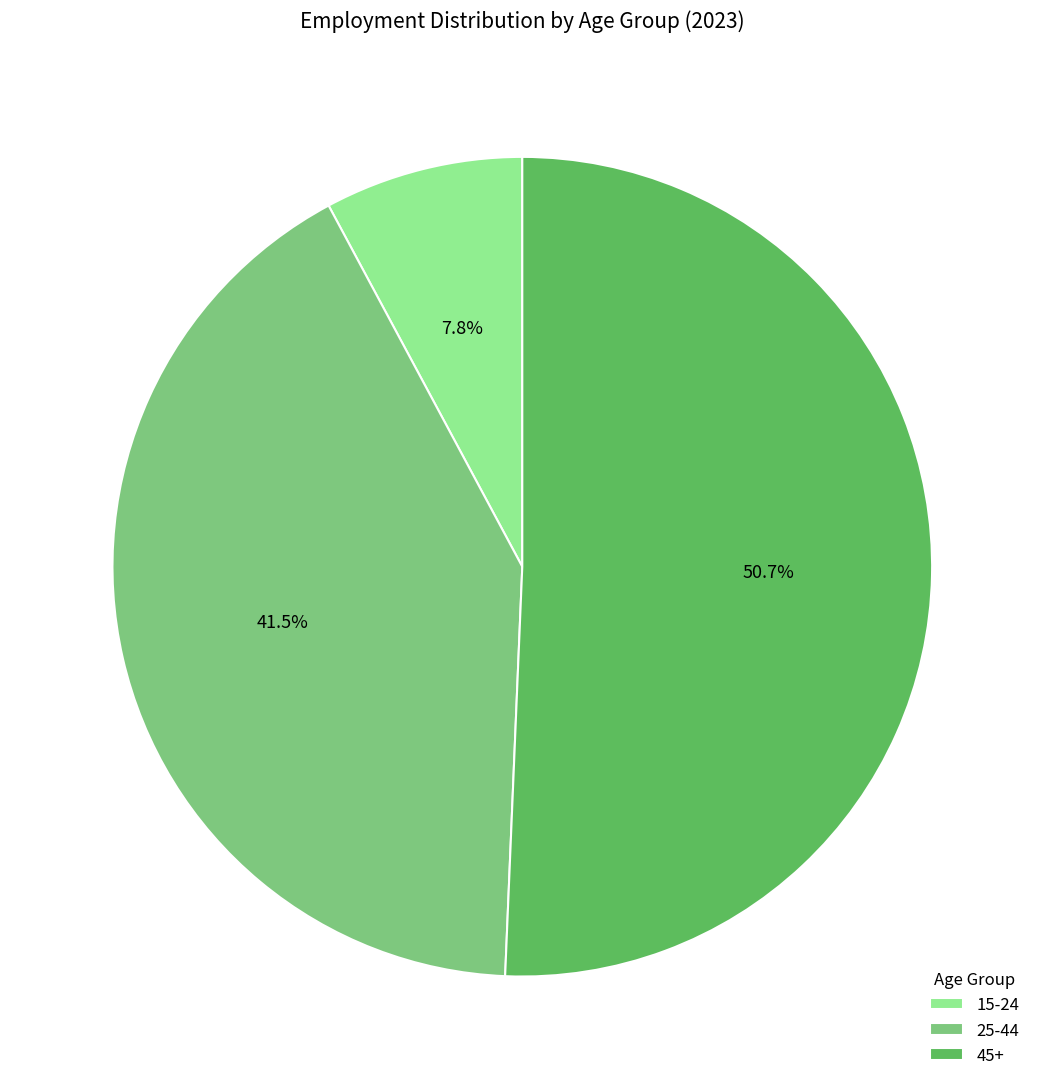

Rank the categories by value from highest to lowest.

45+, 25-44, 15-24